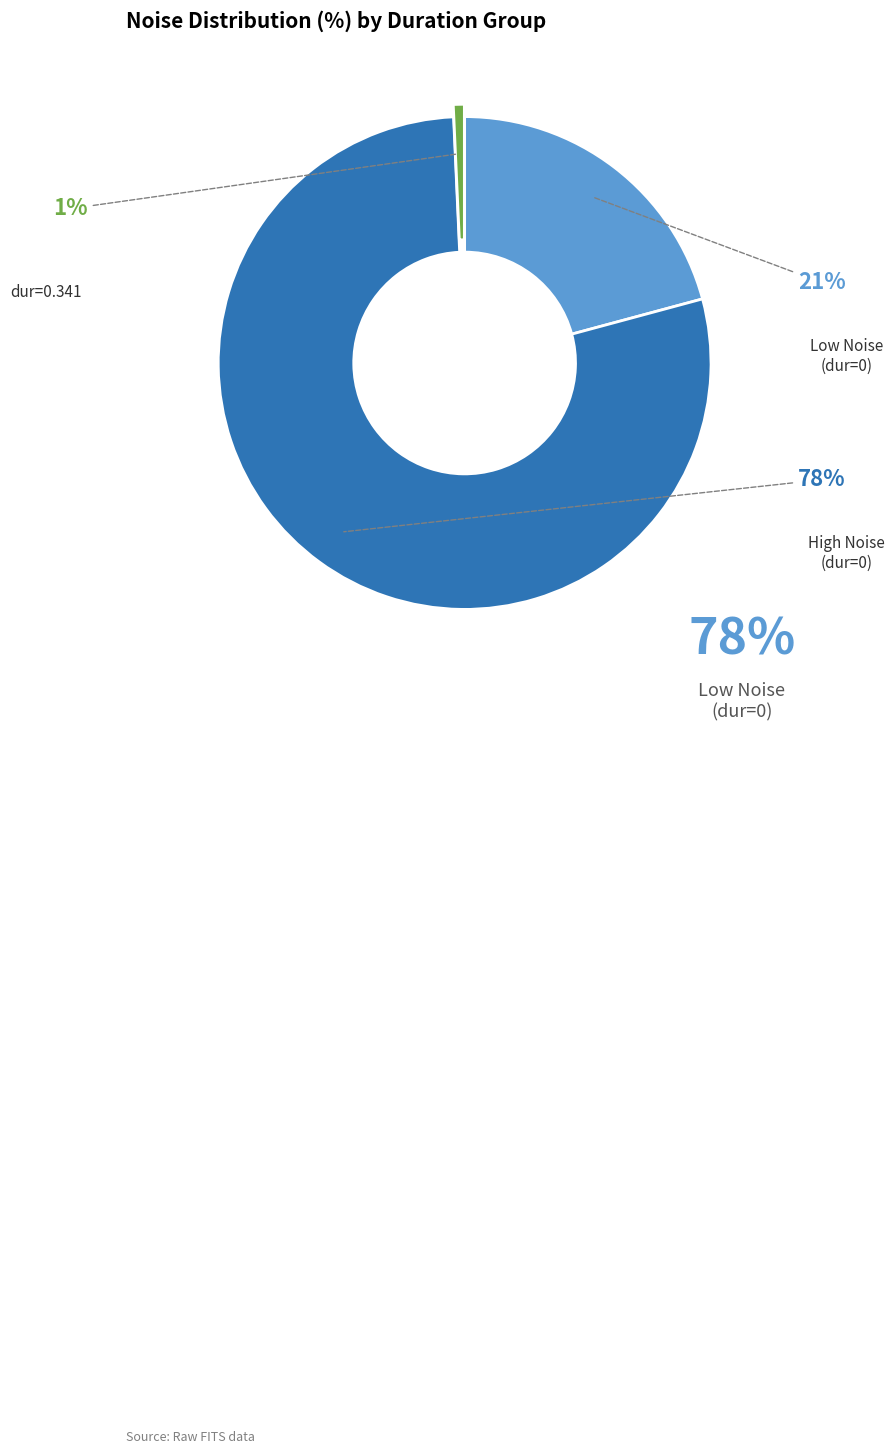

To the nearest percent, what is the average slice percentage?

33%